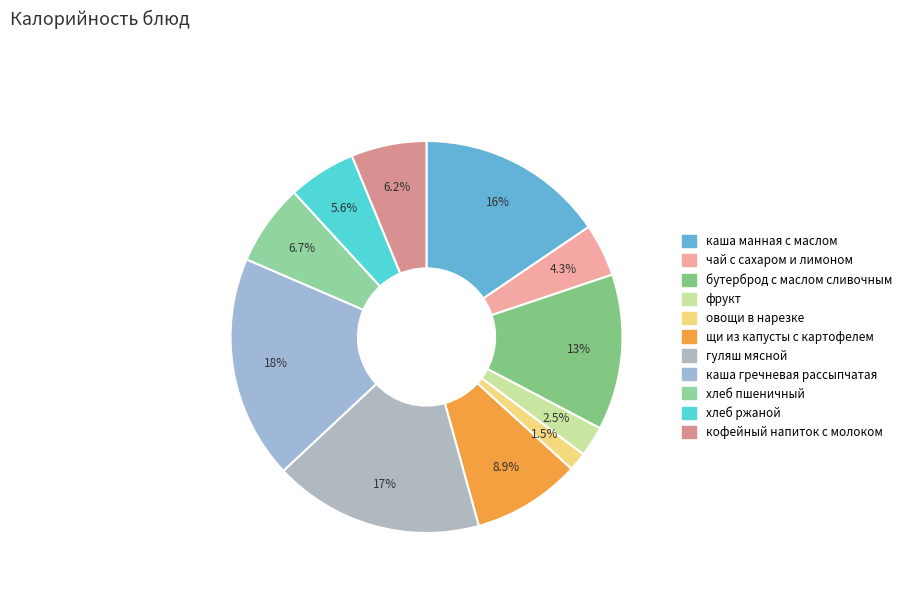

What is the ratio of the value at каша манная с маслом to the value at чай с сахаром и лимоном?

3.6